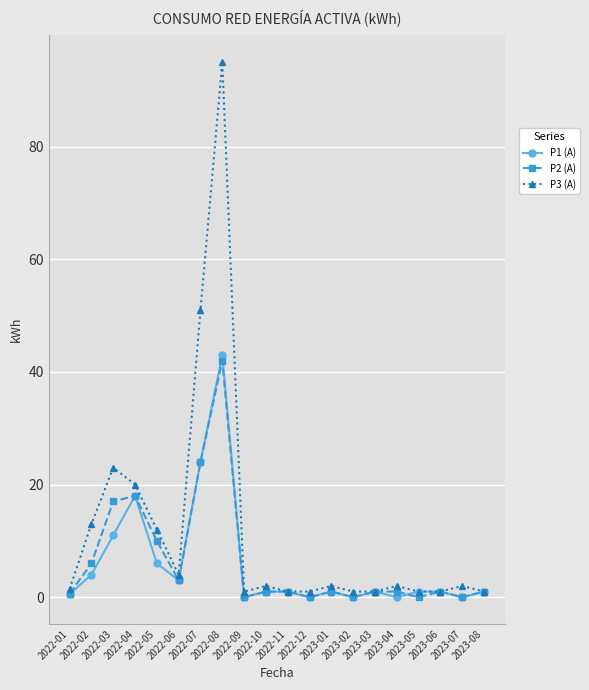

How many distinct data groups are displayed?

3